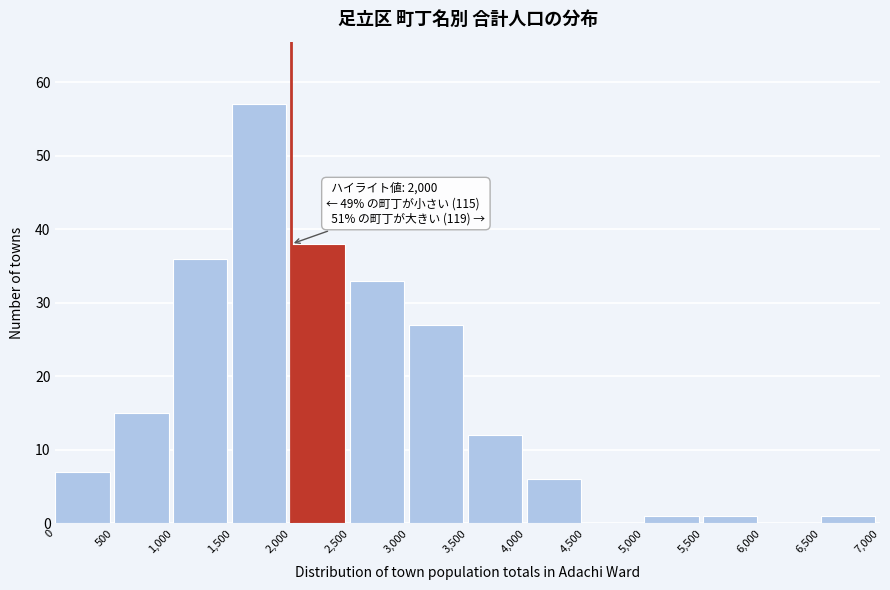

Which range on the x-axis has the tallest bar?

1,500 to 2,000